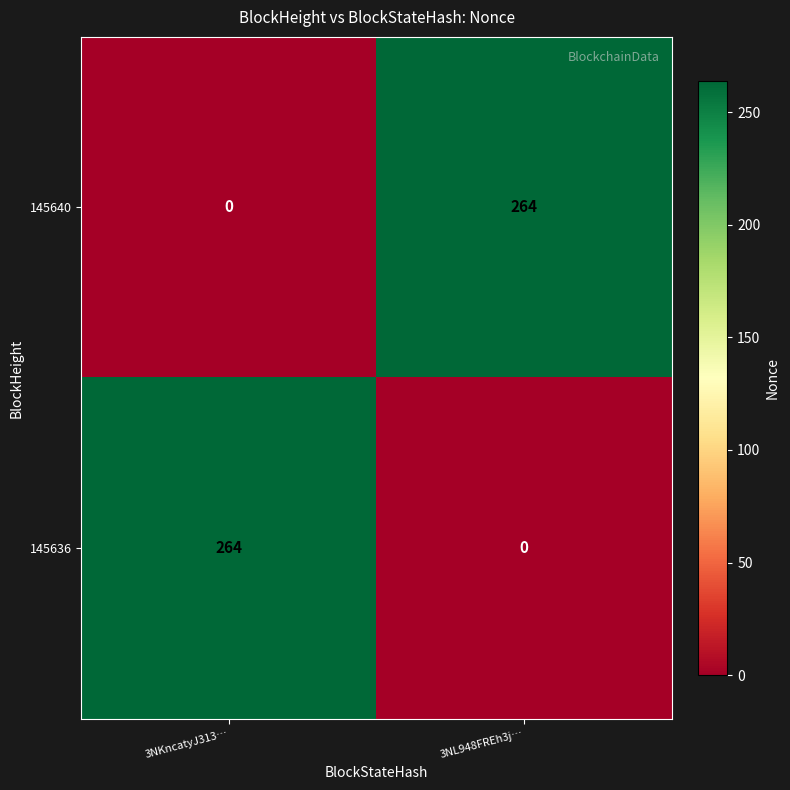

What is the difference between the highest and lowest values at 3NL948FREh3j…?

264